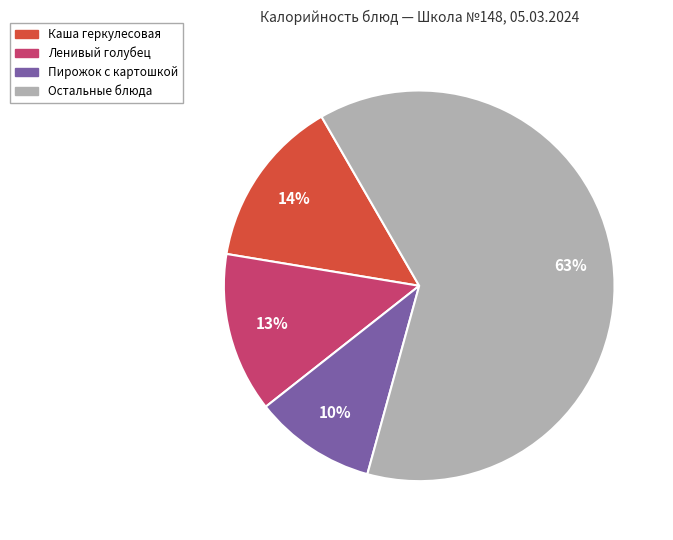

To the nearest percent, what is the average slice percentage?

25%